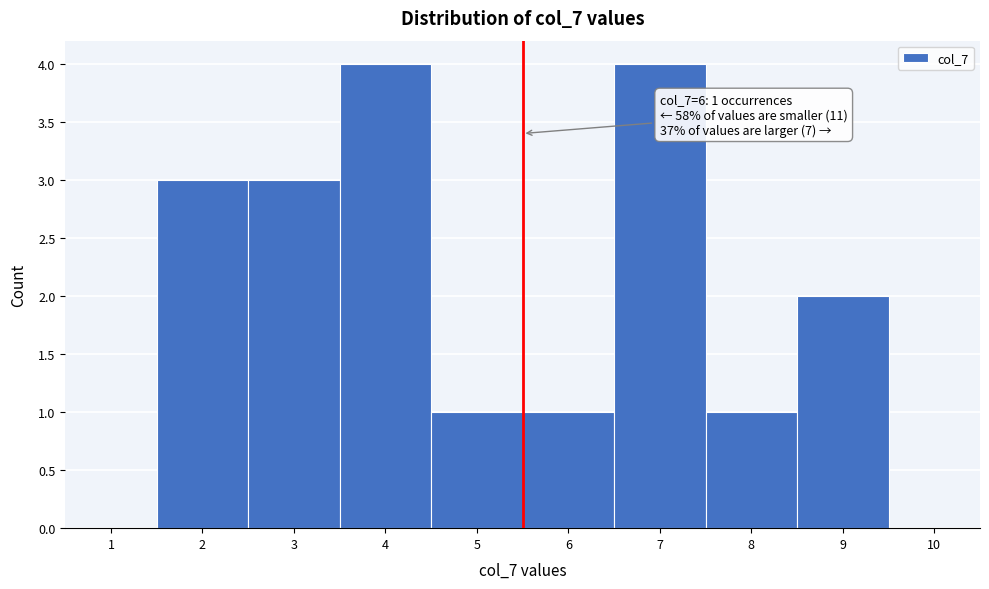

Reading left to right, extract all data points from this chart.

1=0	2=3	3=3	4=4	5=1	6=1	7=4	8=1	9=2	10=0